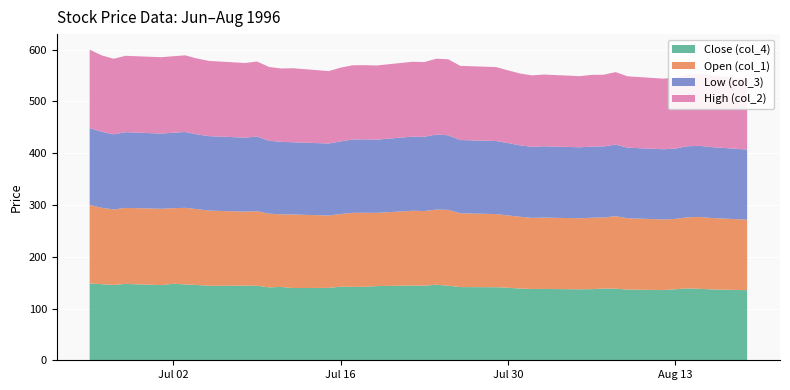

Reading right to left, extract all data points from this chart.

Close (col_4): 135.4	136.9	138.1	138.8	137.2	135.6	136.6	138.3	138.5	137.4	137.1	137.8	137.7	138.5	140.1	141.1	141.4	144.0	146.0	144.0	144.4	143.3	141.9	141.8	142.2	139.8	139.5	141.7	140.8	144.0	144.1	143.8	145.4	146.5	147.8	145.2	147.5	145.5	147.0	148.5
Open (col_1): 136.2	138.0	138.9	137.3	135.9	136.4	137.8	140.0	137.3	137.9	137.2	137.8	137.4	138.7	139.7	141.3	142.6	146.6	145.1	144.3	144.4	141.4	143.0	143.0	140.3	139.8	142.1	140.1	142.5	144.0	143.0	145.3	146.5	148.0	146.0	147.5	146.8	145.8	147.6	151.5
Low (col_3): 135.4	136.9	137.2	137.3	135.9	135.6	136.3	138.3	137.3	137.4	137.1	137.8	137.2	138.0	139.7	141.1	141.4	144.0	145.0	143.4	143.2	141.4	141.9	141.6	140.3	139.1	139.5	140.1	140.8	144.0	143.0	143.8	144.3	146.5	145.7	145.2	146.3	145.1	146.8	148.5
High (col_2): 136.2	138.0	138.9	138.8	137.2	136.4	137.8	140.0	138.5	138.6	137.4	138.5	138.0	138.7	140.5	142.8	143.3	146.8	146.4	144.3	144.6	143.3	143.3	143.4	142.5	139.9	143.0	141.7	142.5	145.1	144.1	145.3	146.5	148.0	147.8	147.5	147.5	146.0	147.6	151.5